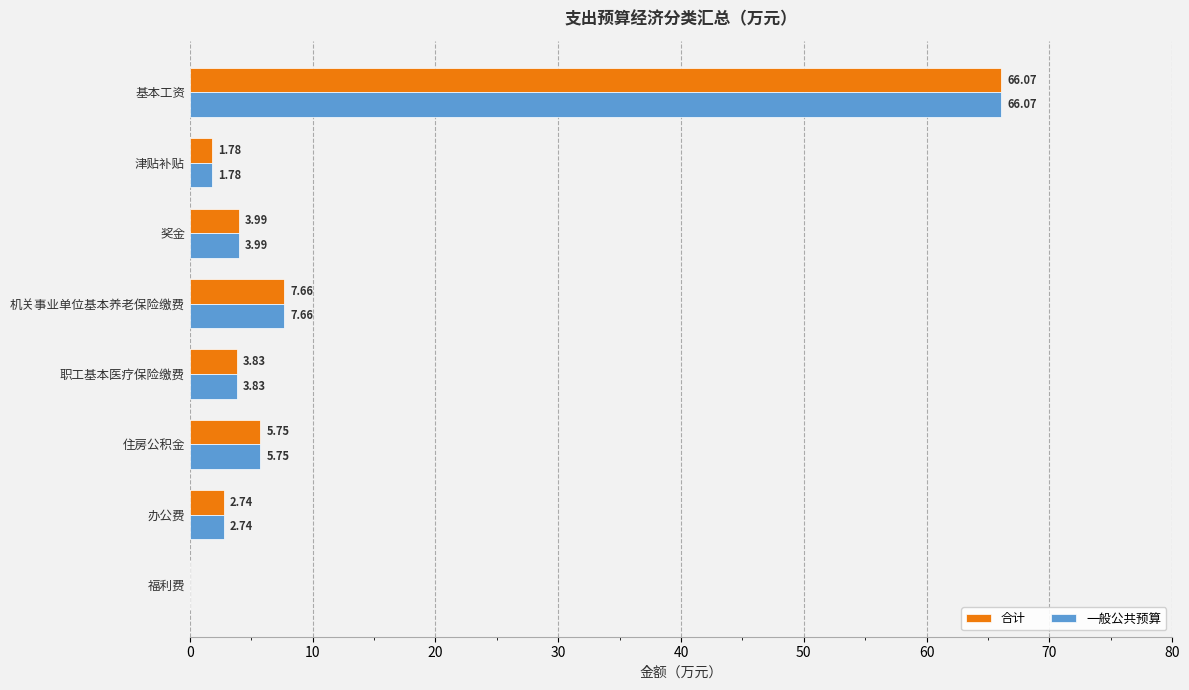

At which label does 合计 reach its peak?

基本工资